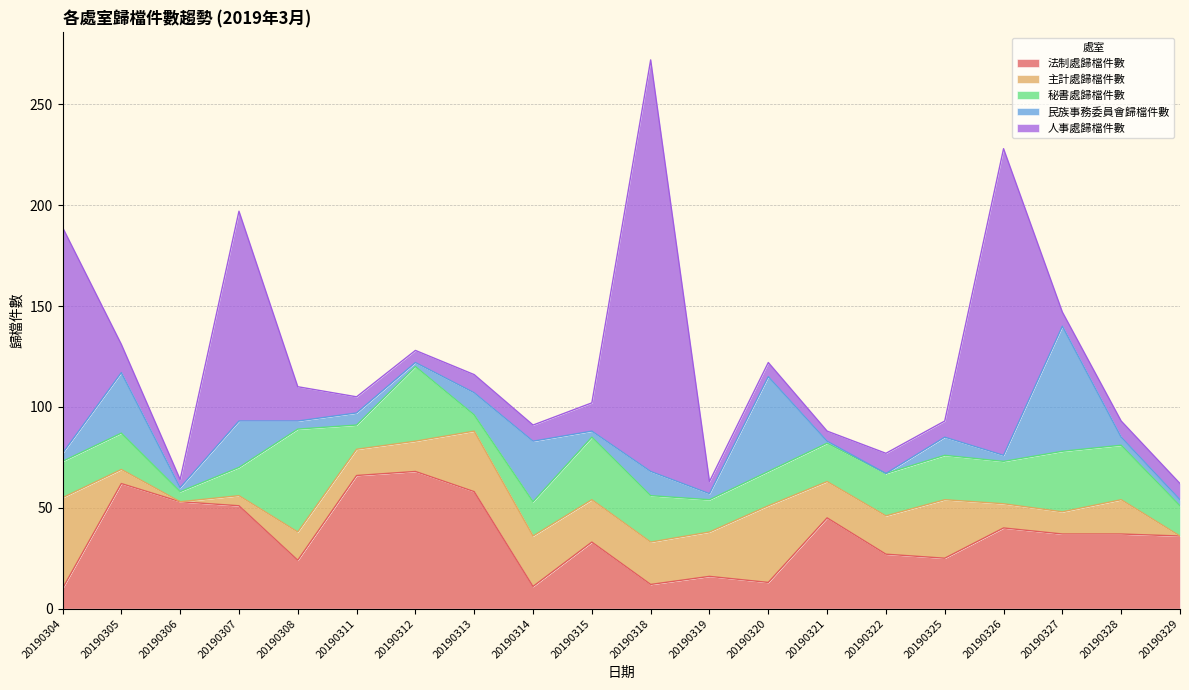

What is the total value across all series at 20190329?

62